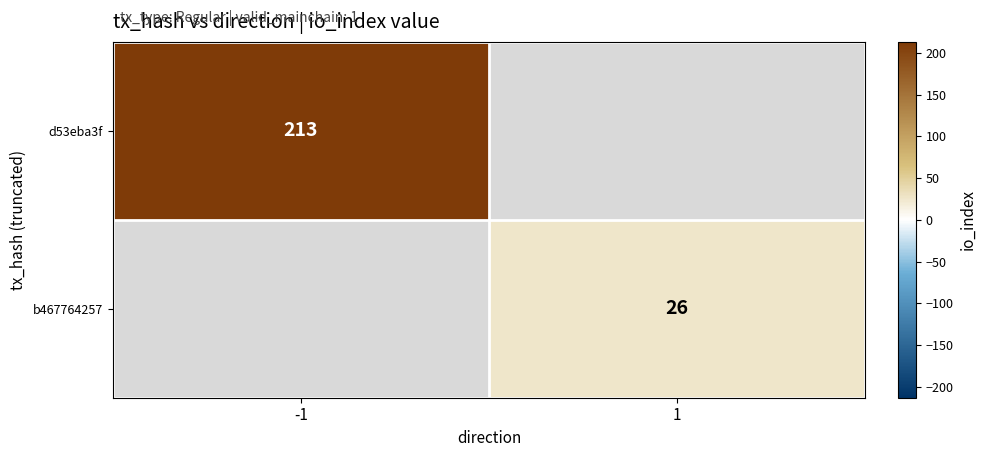

The b467764257 series shows 17 at 1. True or false?

False